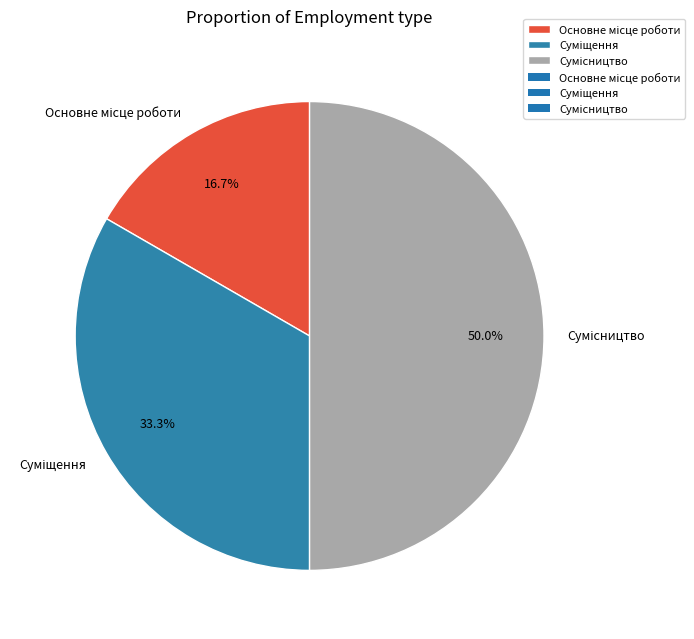

To the nearest percent, what is the difference between the Сумісництво and Основне місце роботи slice percentages?

33%